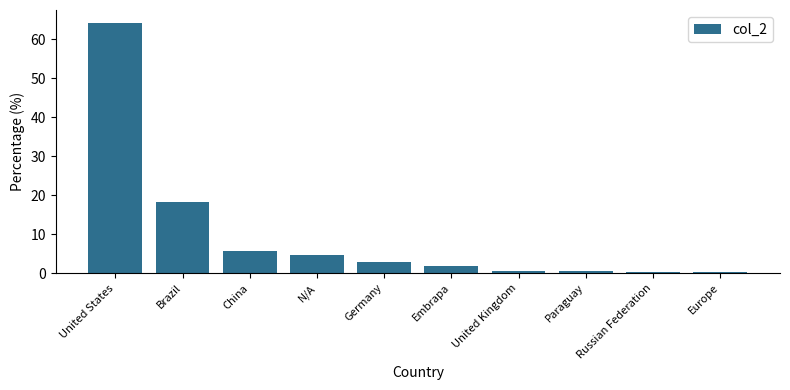

What position from the left is Brazil?

2